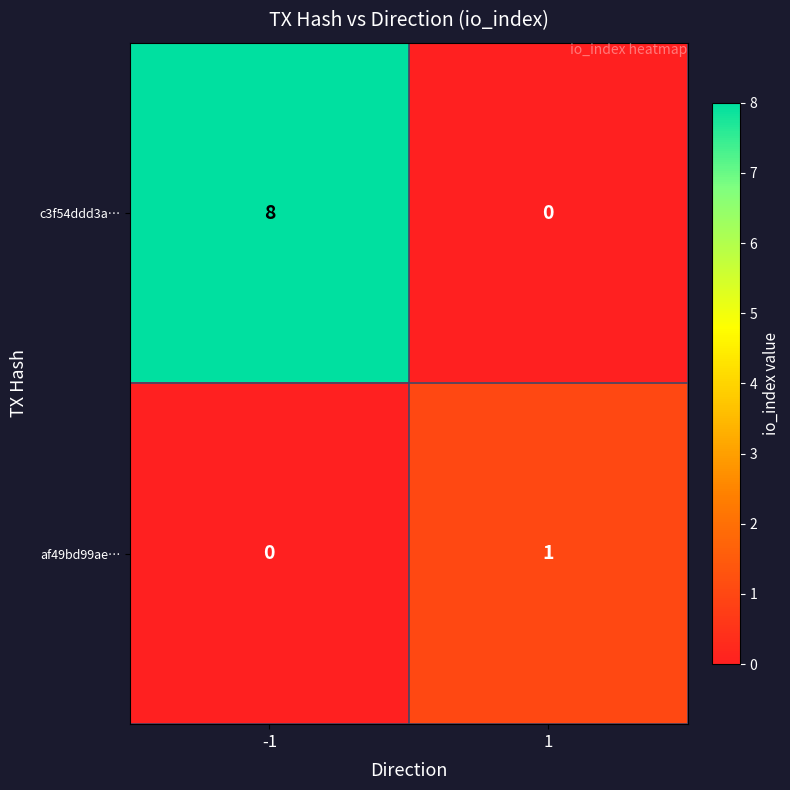

Is the value of af49bd99ae… at 1 greater than the value of c3f54ddd3a… at 1?

Yes